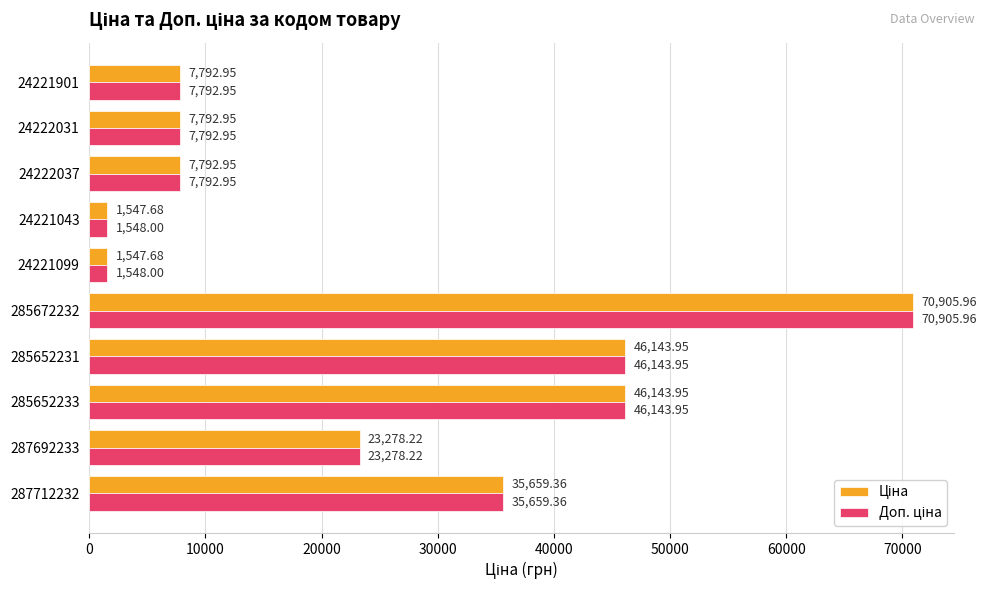

What is the total value across all series at 285672232?

141811.9